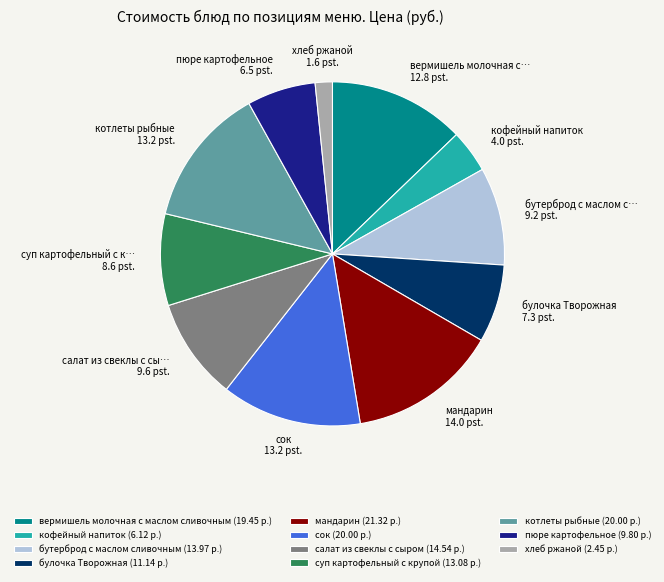

How many slices are in this pie chart?

11